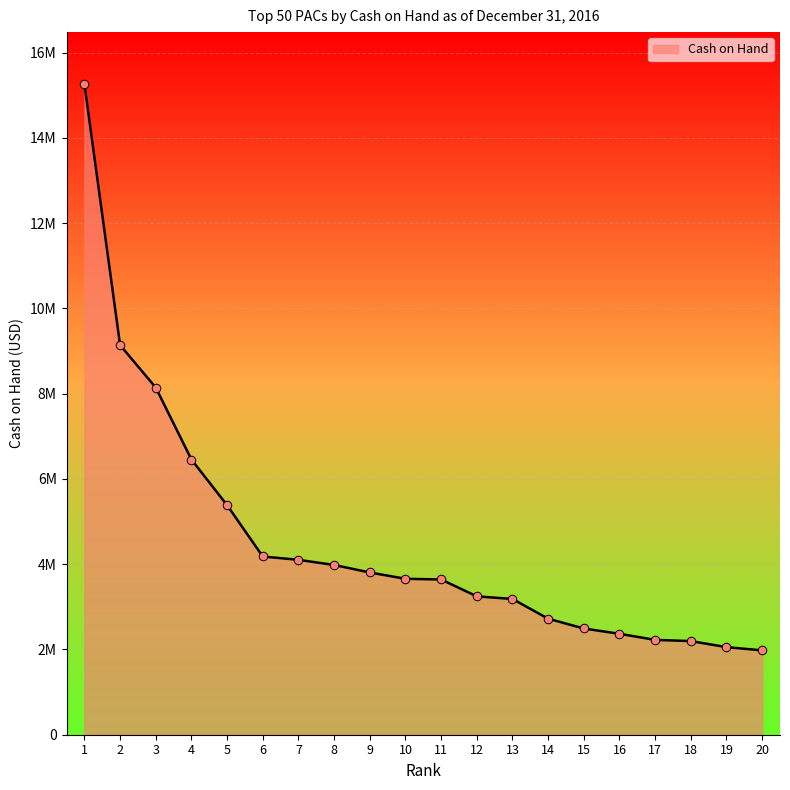

What is the change in value from 10 to 19?

-1603707.1